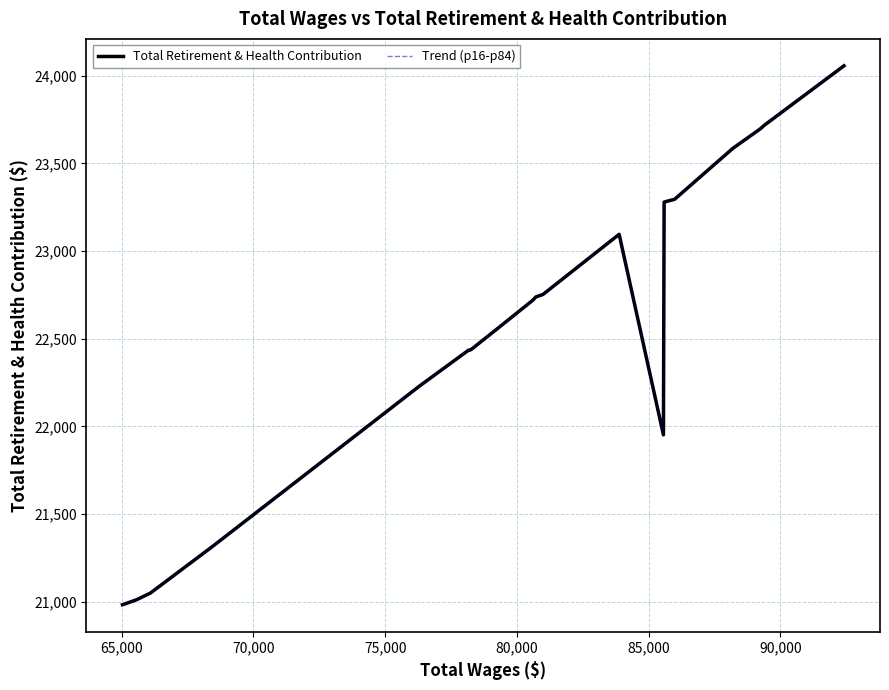

Is this an area chart (filled region under the line)?

No